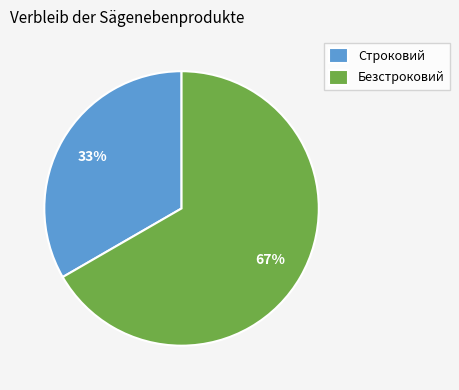

How many segments does this pie chart have?

2